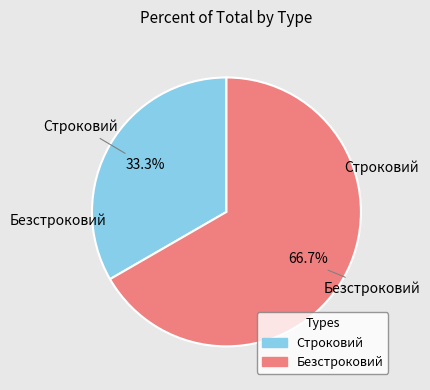

How many segments does this pie chart have?

2